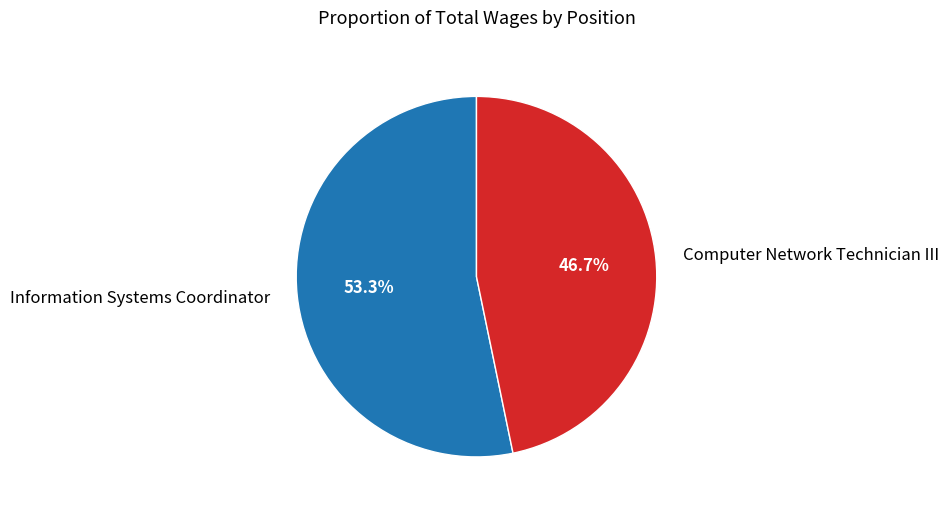

Is there any slice that represents more than half of the pie?

Yes